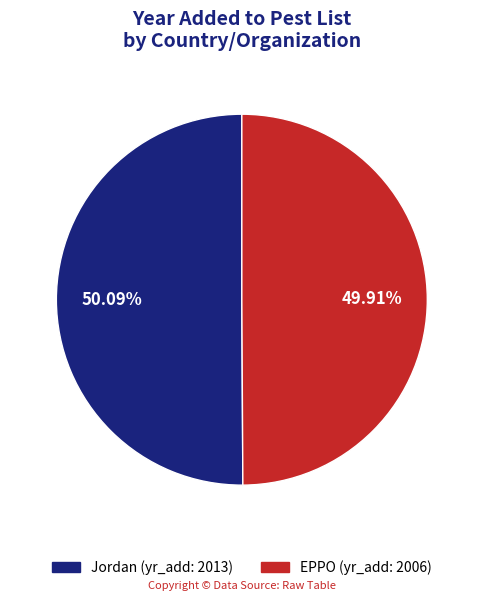

Is there any slice that represents more than half of the pie?

Yes